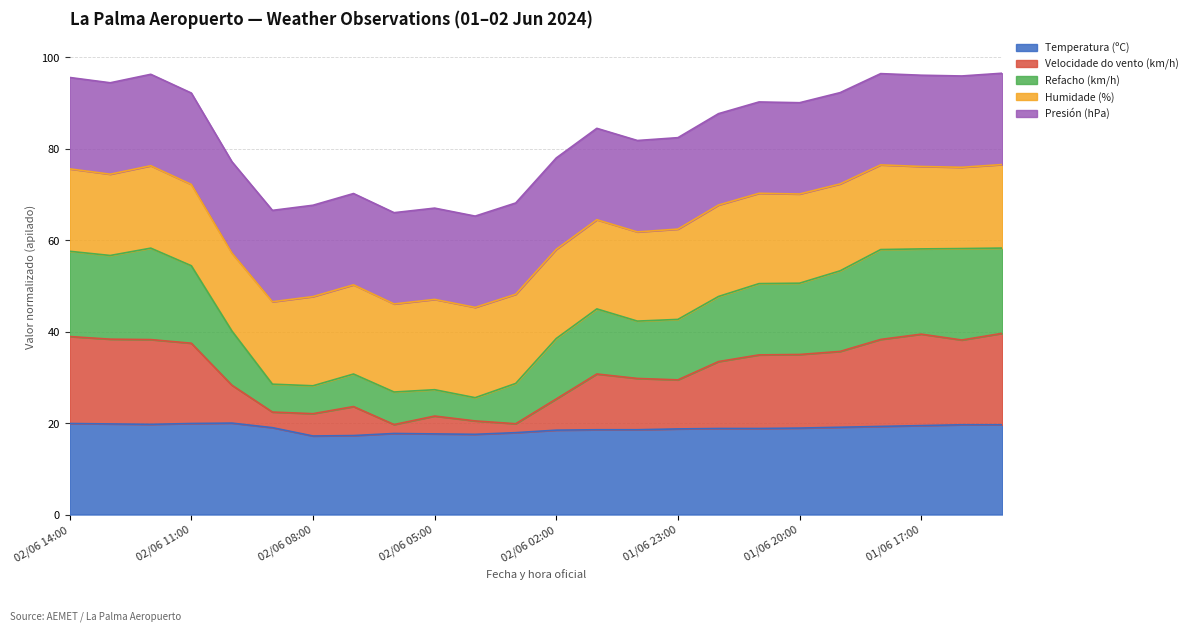

Does the chart display data point markers on the line(s)?

No